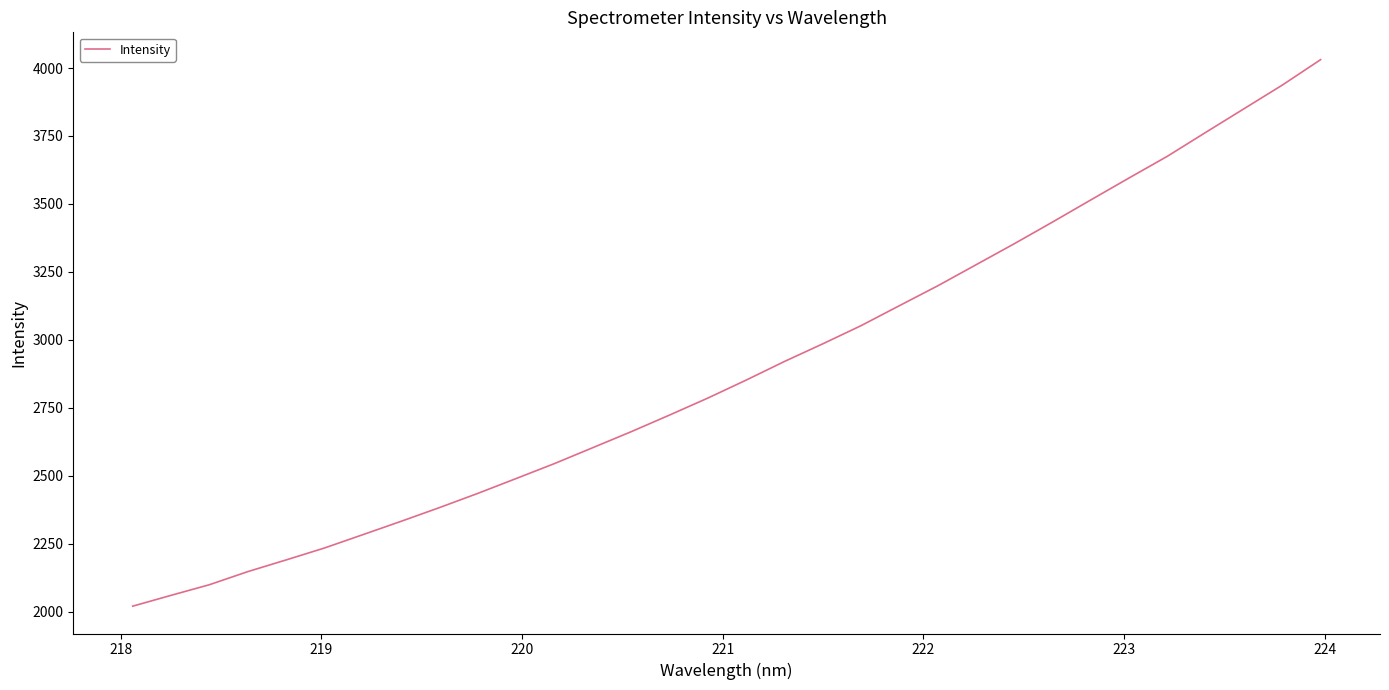

What is the minimum value shown in the chart?

2020.7